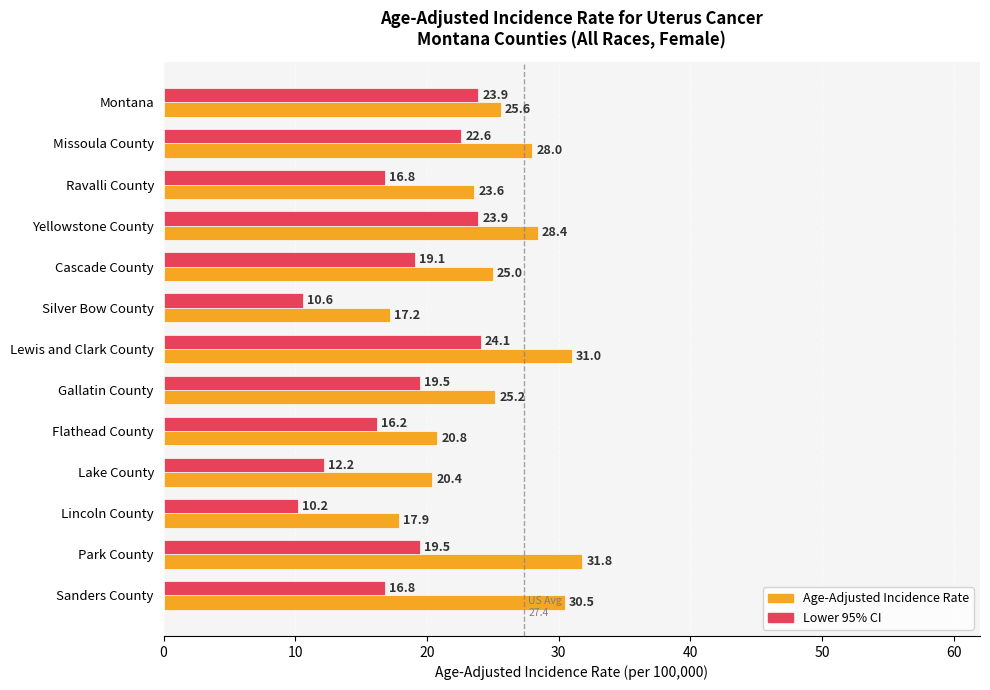

Which series has the largest range (max minus min)?

Age-Adjusted Incidence Rate